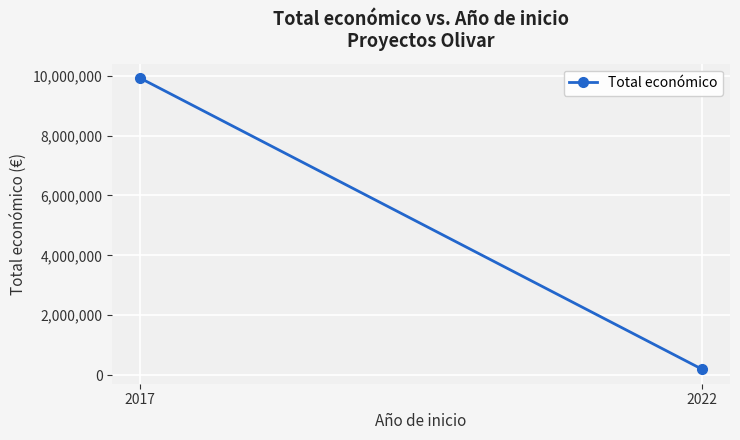

Rank the categories by value from highest to lowest.

2017, 2022